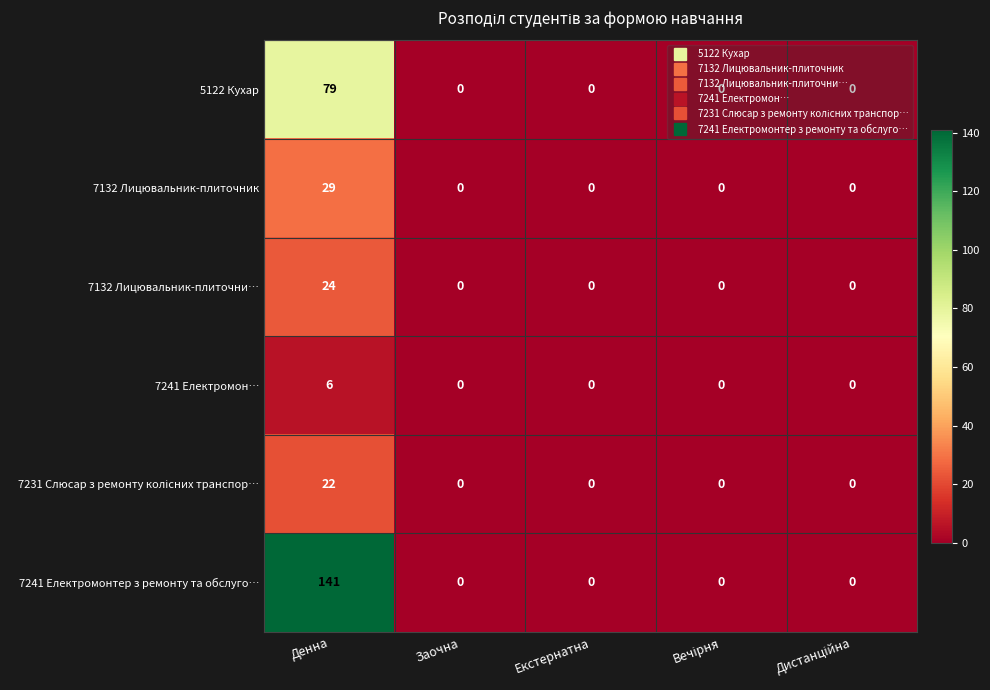

Which series has the widest spread of values?

7241 Електромонтер з ремонту та обслуго…